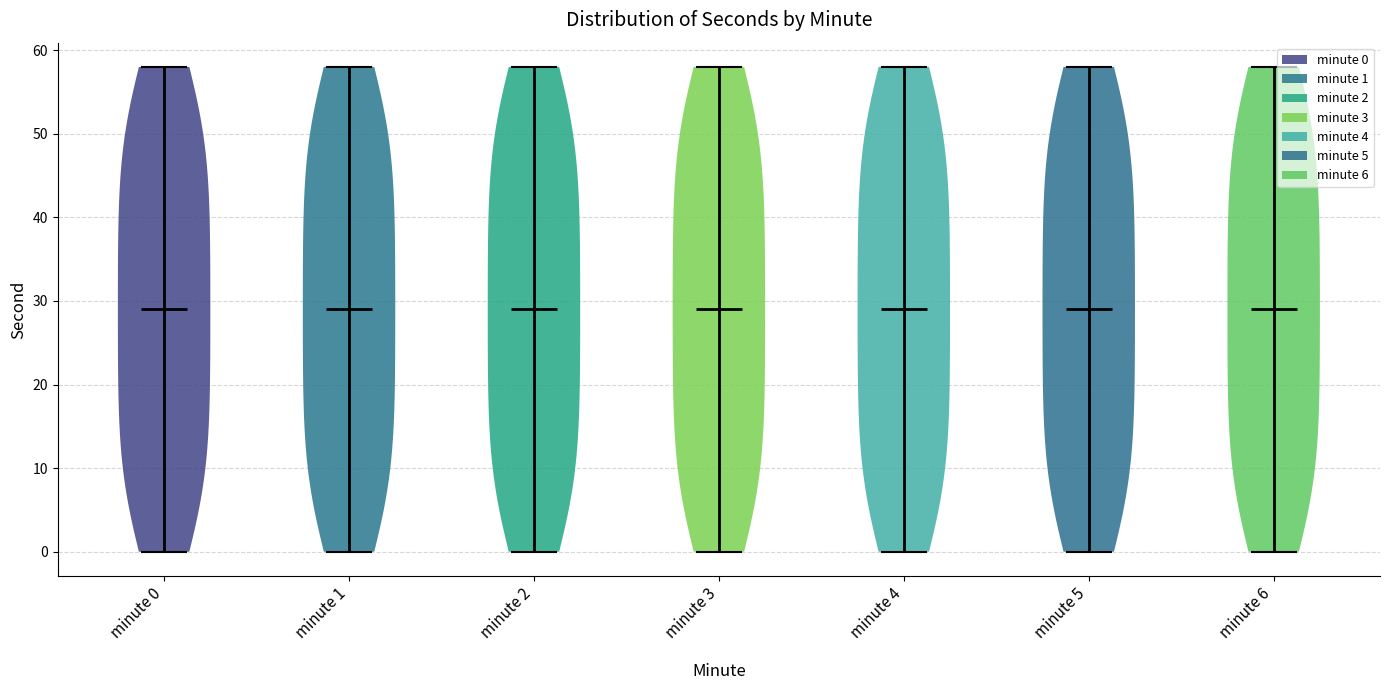

Reading left to right, read every violin against the y-axis: where its median line is, and the lowest and highest points it reaches. The values are not printed on the chart, so give them approximately, as read against the axis.

minute 0: median line 29, lowest point 0, highest point 58
minute 1: median line 29, lowest point 0, highest point 58
minute 2: median line 29, lowest point 0, highest point 58
minute 3: median line 29, lowest point 0, highest point 58
minute 4: median line 29, lowest point 0, highest point 58
minute 5: median line 29, lowest point 0, highest point 58
minute 6: median line 29, lowest point 0, highest point 58